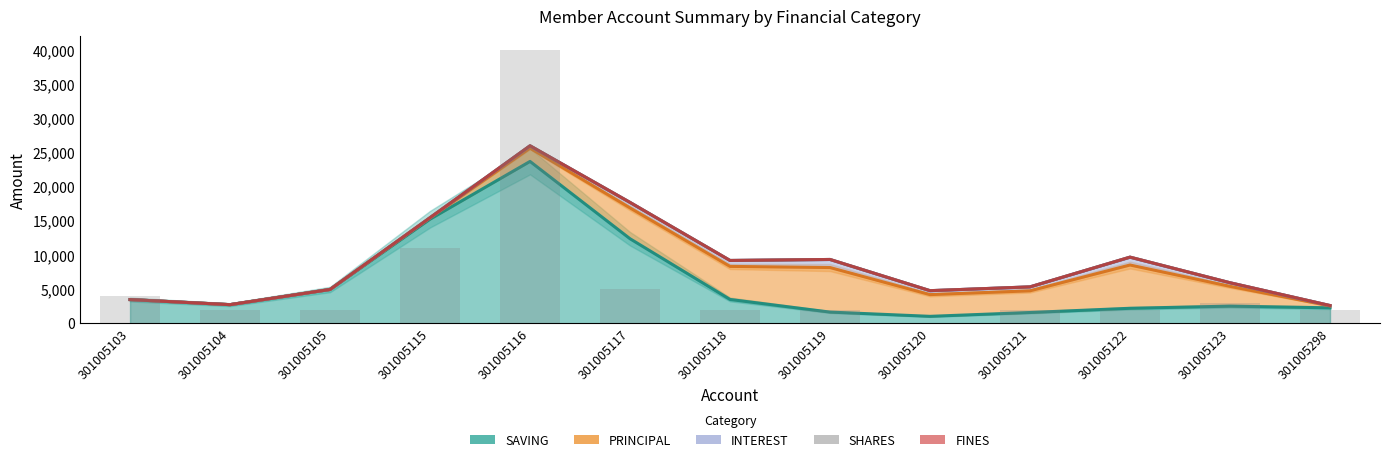

How many groups of bars are there?

13